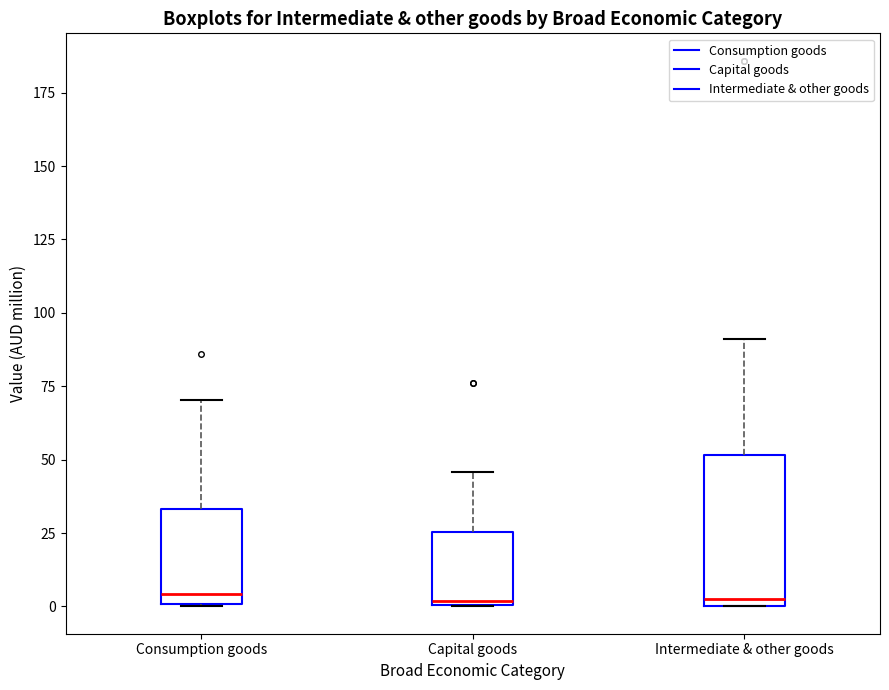

Reading left to right, transcribe this box plot: for each box, give where its median line is, the range the box spans, and where its two whiskers end, as read against the y-axis. The values are not printed on the chart, so give them approximately, as read against the axis.

Consumption goods: median 5, box 0 to 35, whiskers 0 to 70
Capital goods: median 0, box 0 to 25, whiskers 0 to 45
Intermediate & other goods: median 5, box 0 to 50, whiskers 0 to 90